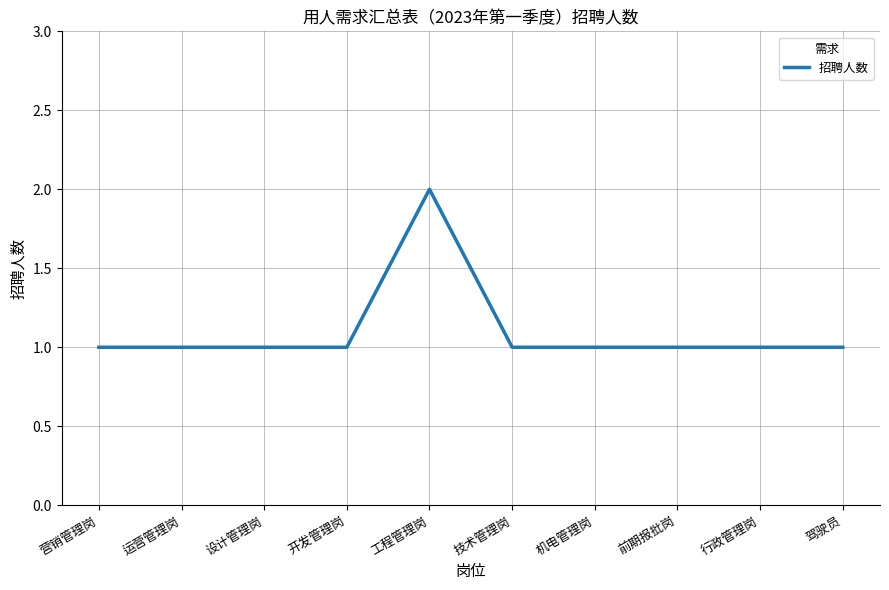

What is the difference between the maximum and minimum values?

1